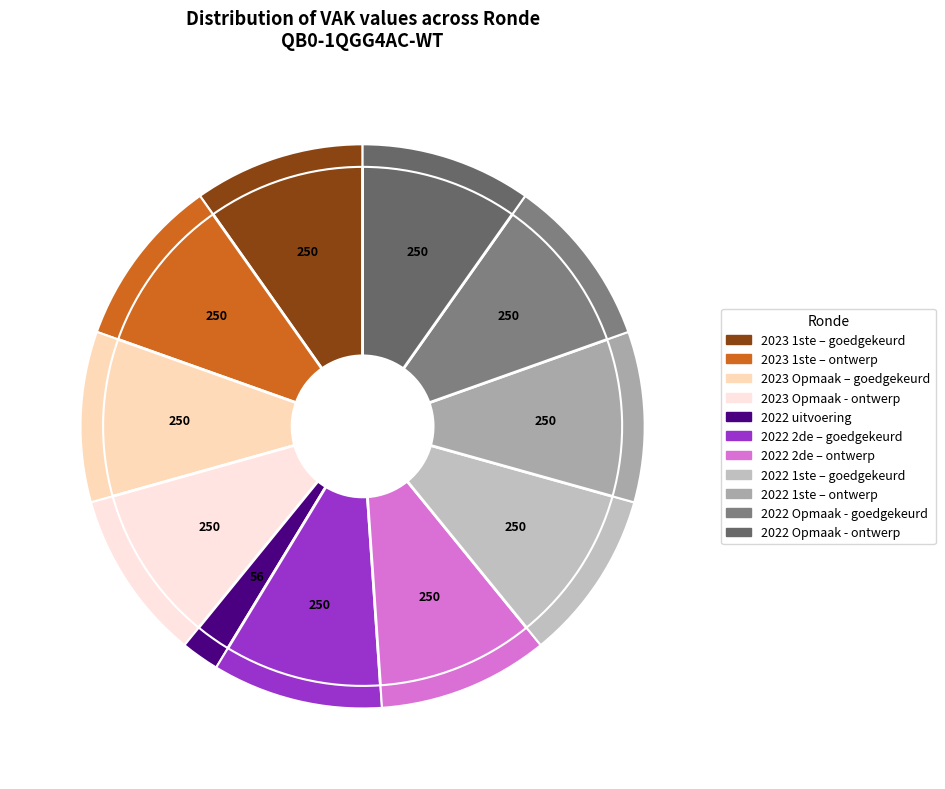

To the nearest percent, what is the combined percentage of 2022 1ste aanpassing – ontwerp and 2022 Opmaak - goedgekeurd?

20%